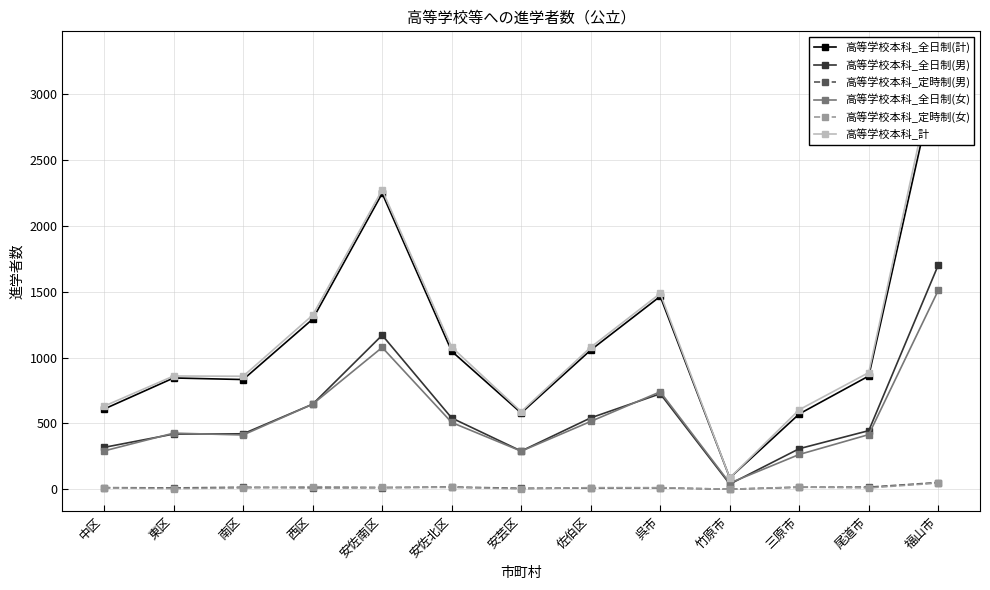

The value of 高等学校本科_定時制(女) at 南区 is 10. True or false?

True